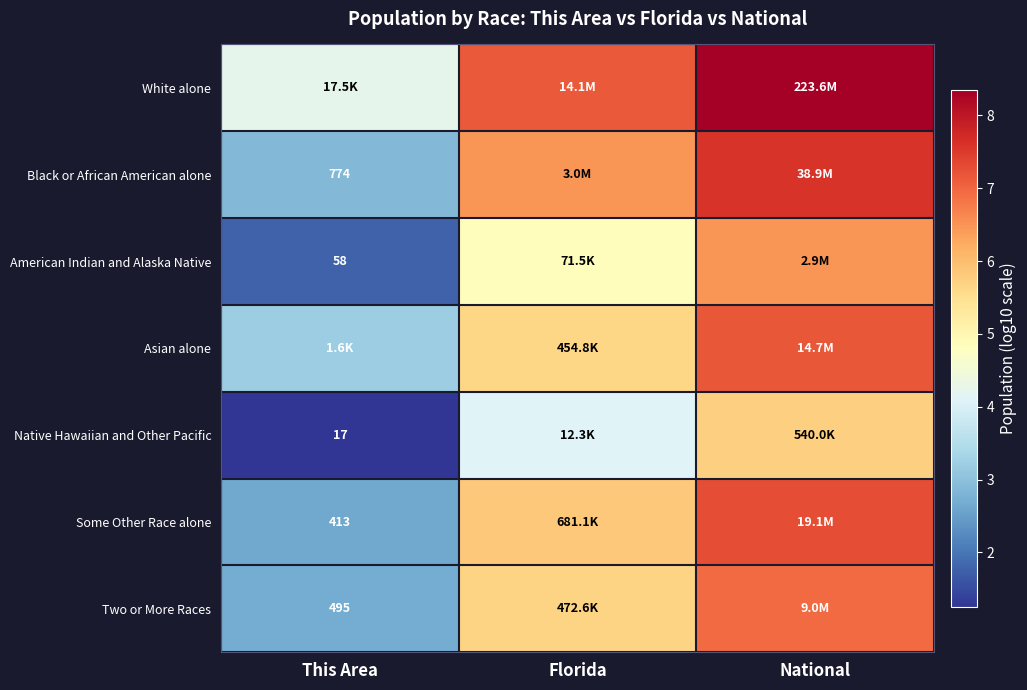

Is the value of Black or African American alone at This Area greater than the value of Two or More Races at This Area?

Yes